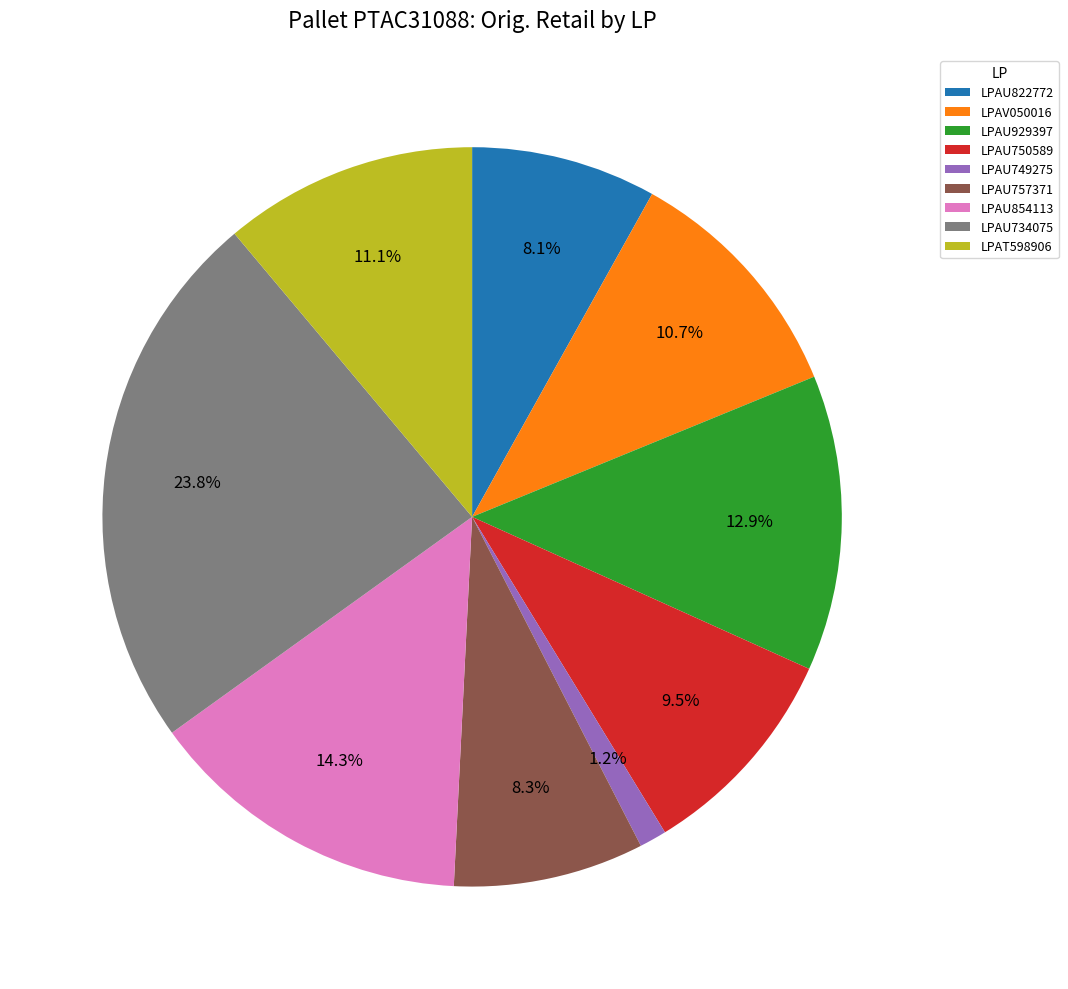

Is it true that LPAU757371 is 1% of the pie?

False